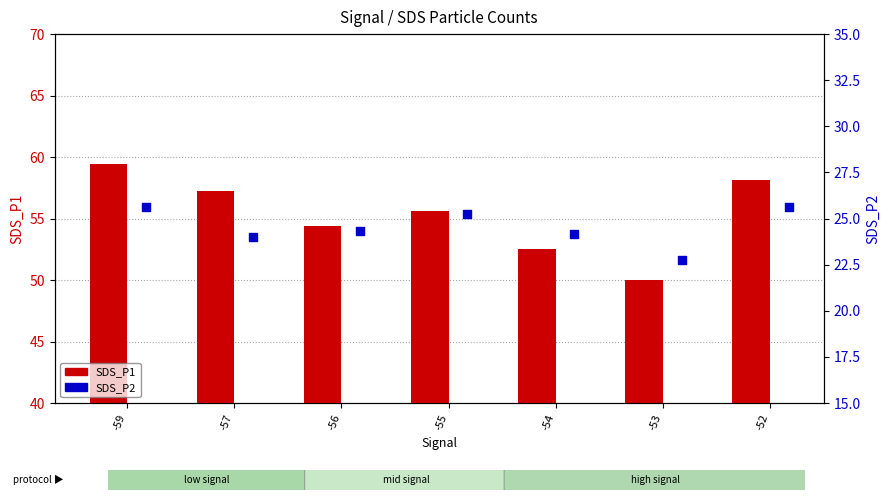

Which series contains the lowest Y value?

SDS_P2